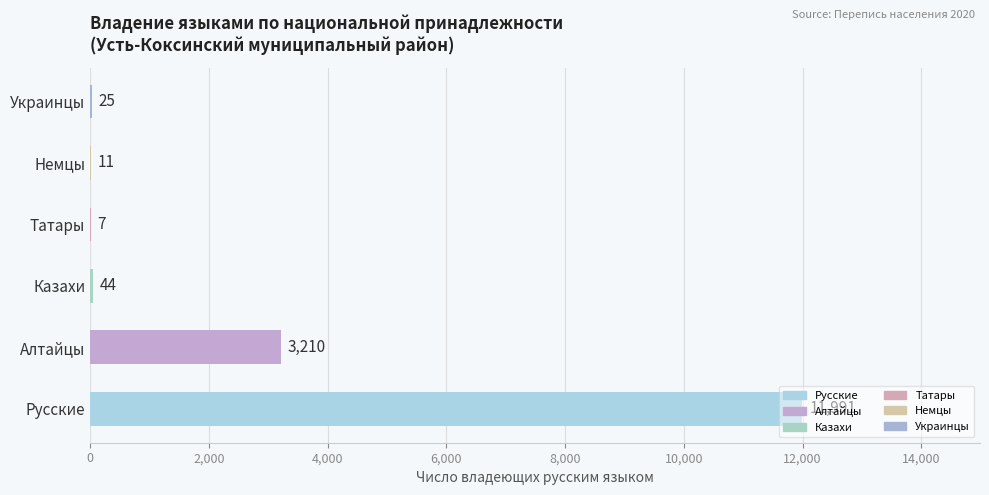

What is the sum of all values?

15288